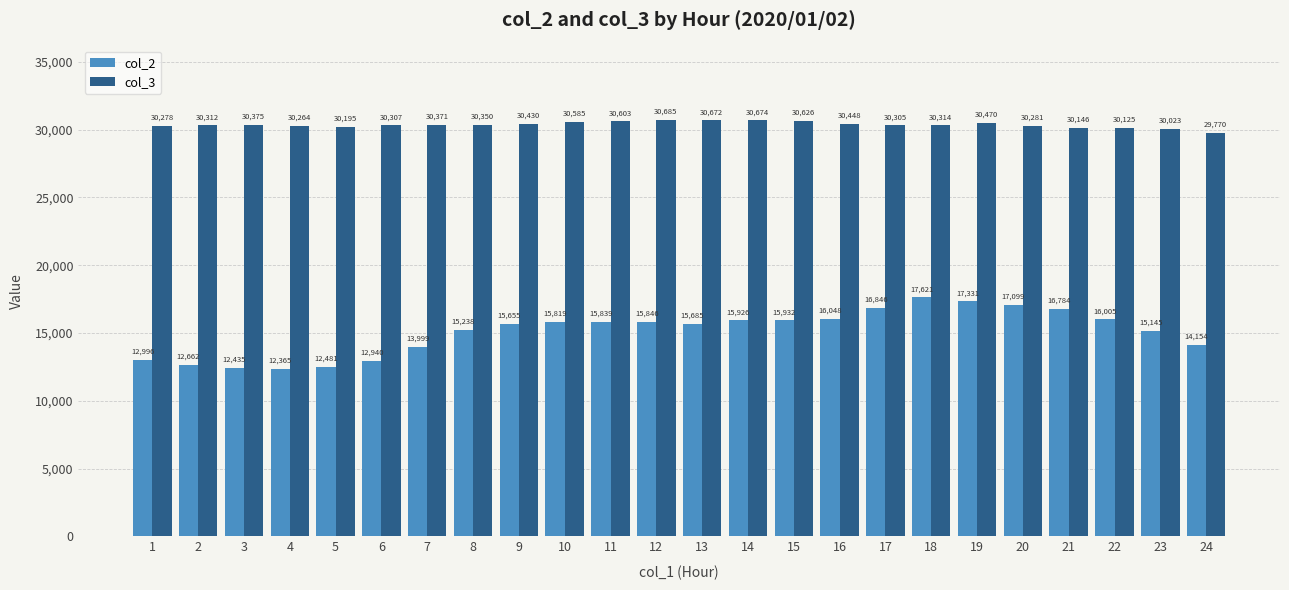

What is the difference between the col_2 values at 17 and 7?

2847